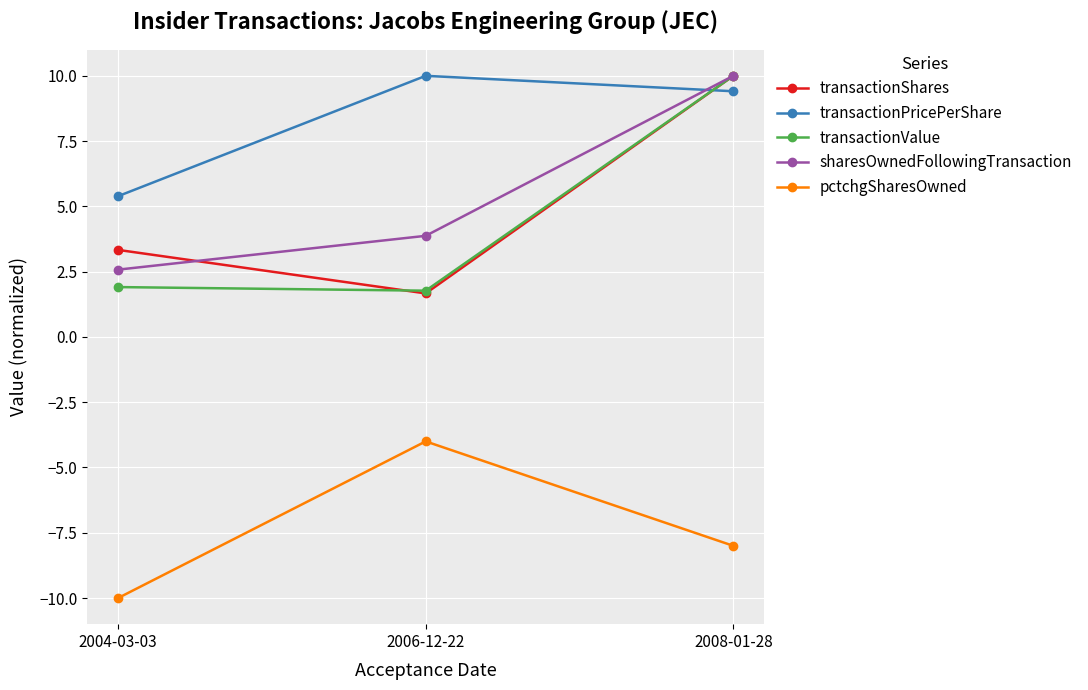

Reading left to right, transcribe all the data shown in this chart.

transactionShares: 3.3	1.7	10.0
transactionPricePerShare: 5.4	10.0	9.4
transactionValue: 1.9	1.8	10.0
sharesOwnedFollowingTransaction: 2.6	3.9	10.0
pctchgSharesOwned: -10.0	-4.0	-8.0